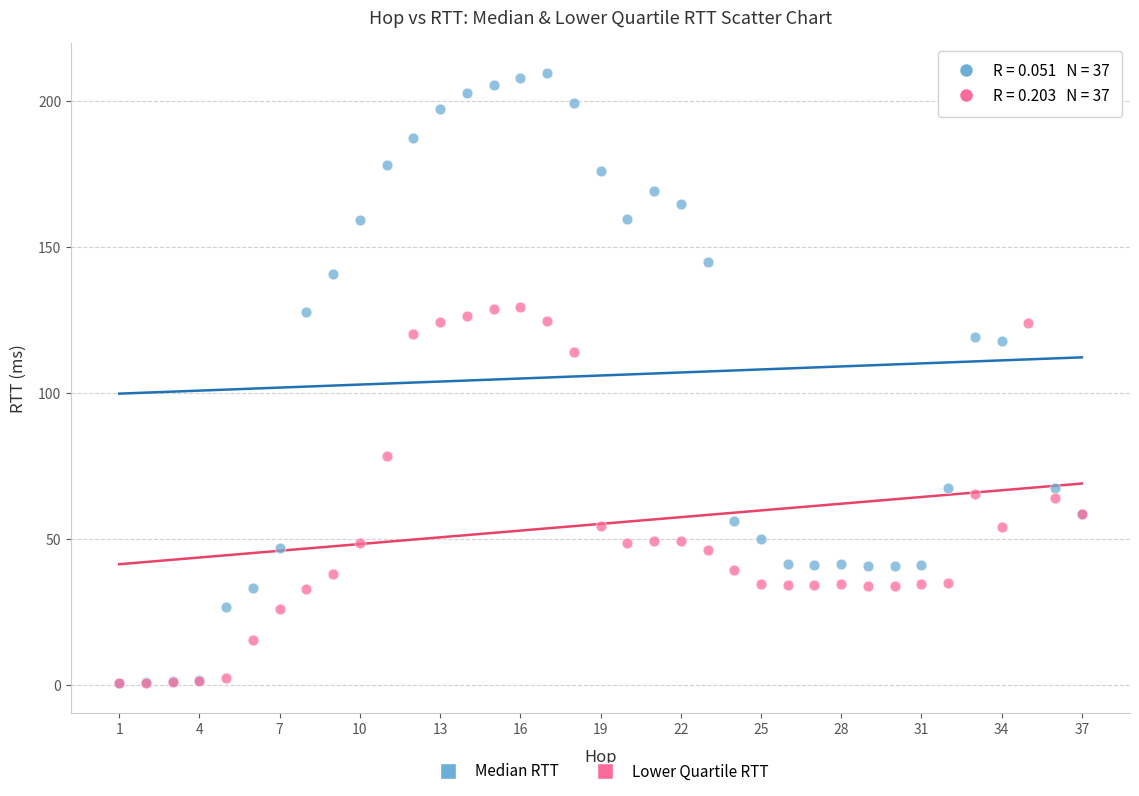

Across all series, what Y value is closest to 105?

114.1